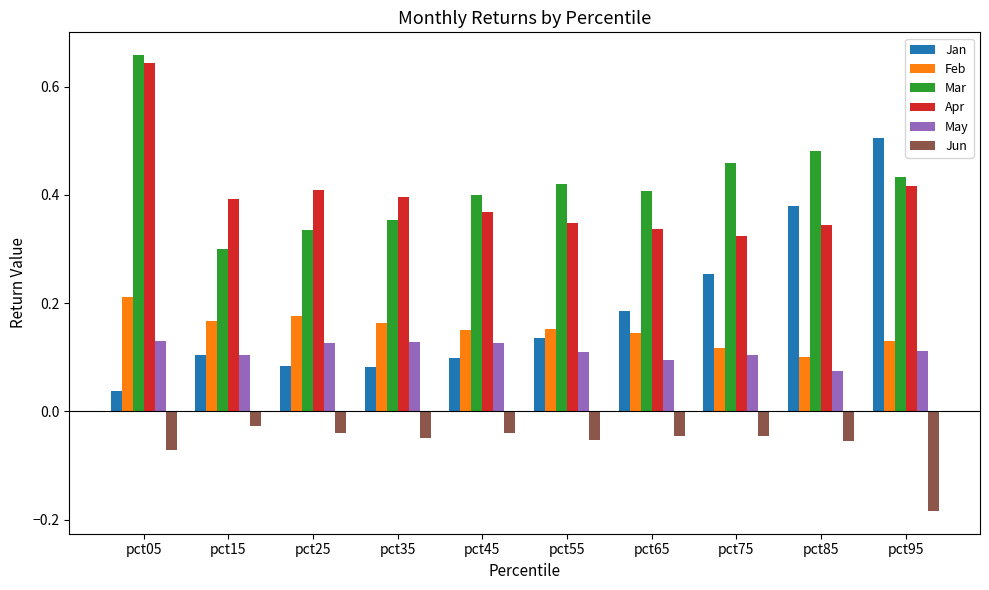

The value of Mar at pct55 is 0.3. True or false?

False